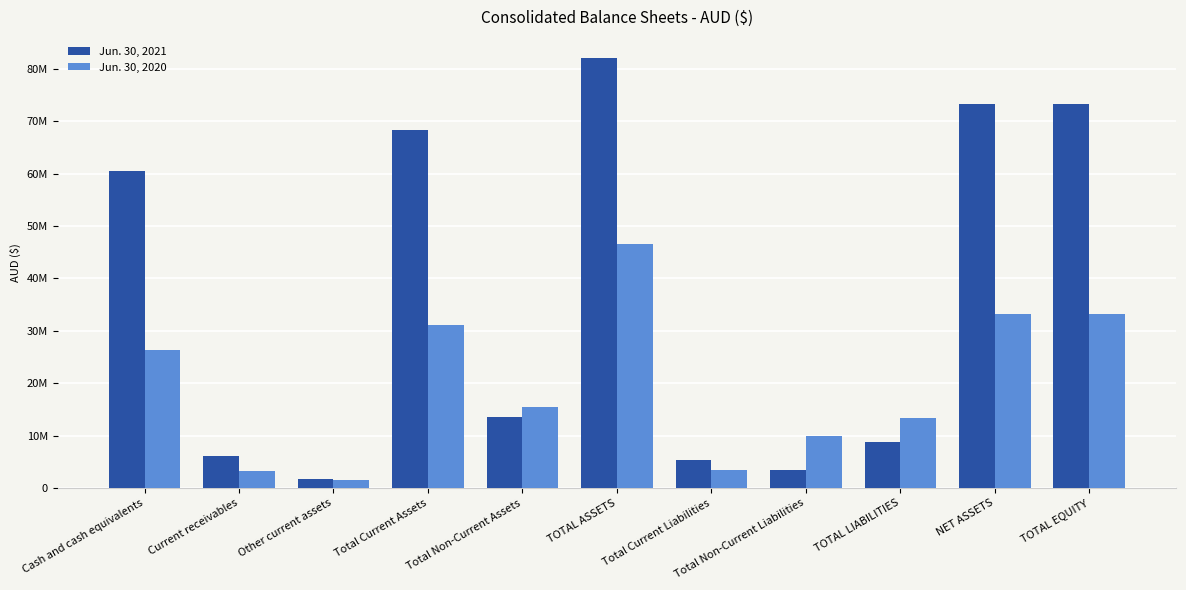

Rank the series by their maximum value, from highest to lowest.

Jun. 30, 2021, Jun. 30, 2020